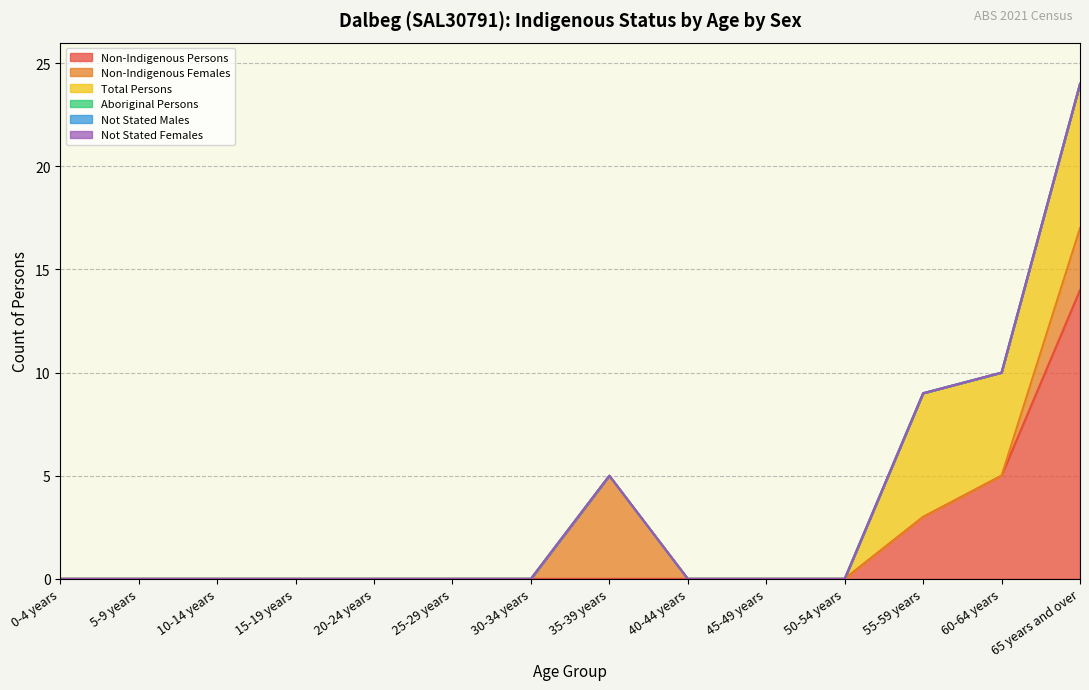

True or false: Non-Indigenous Females and Aboriginal Persons cross at least once.

False